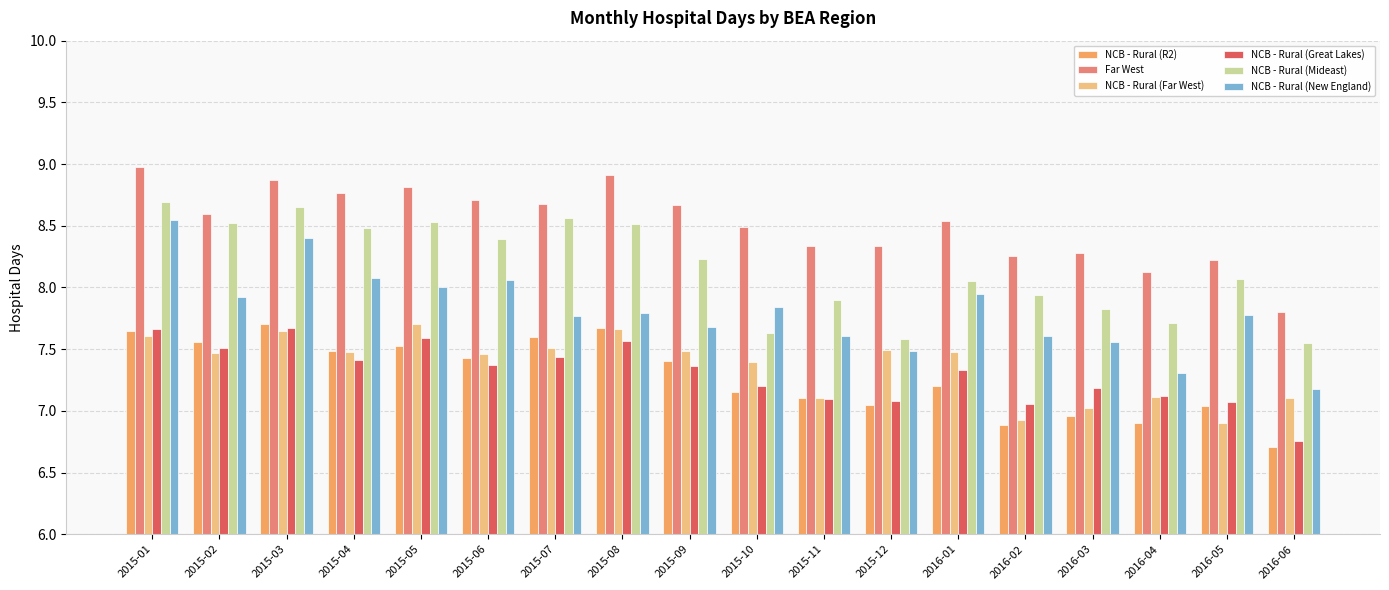

What is the lowest value of the NCB - Rural (R2) series?

6.7